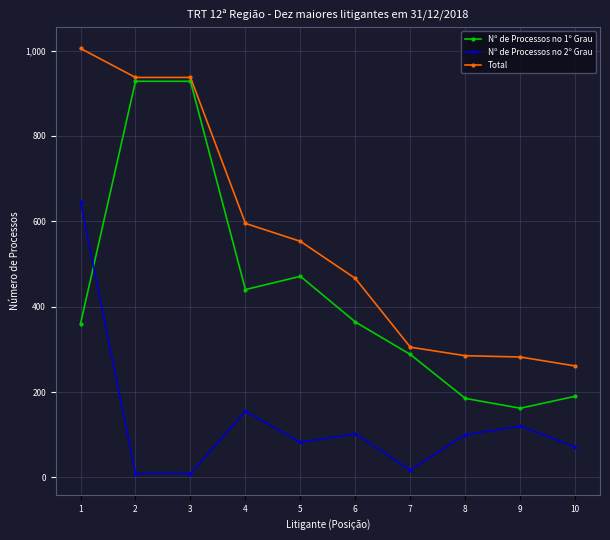

True or false: Nº de Processos no 2º Grau and Total intersect in this chart.

False